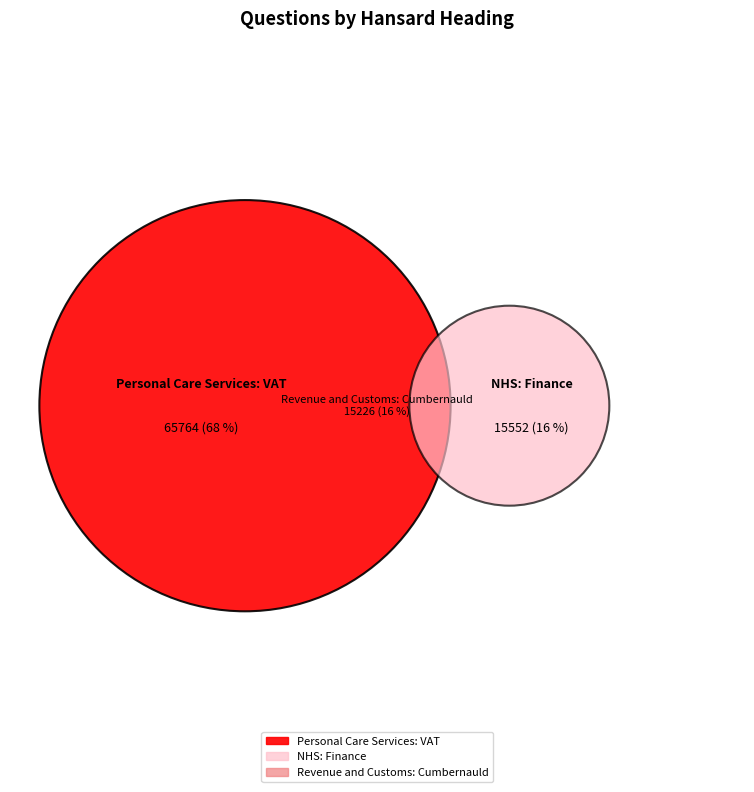

How many slices are in this pie chart?

3